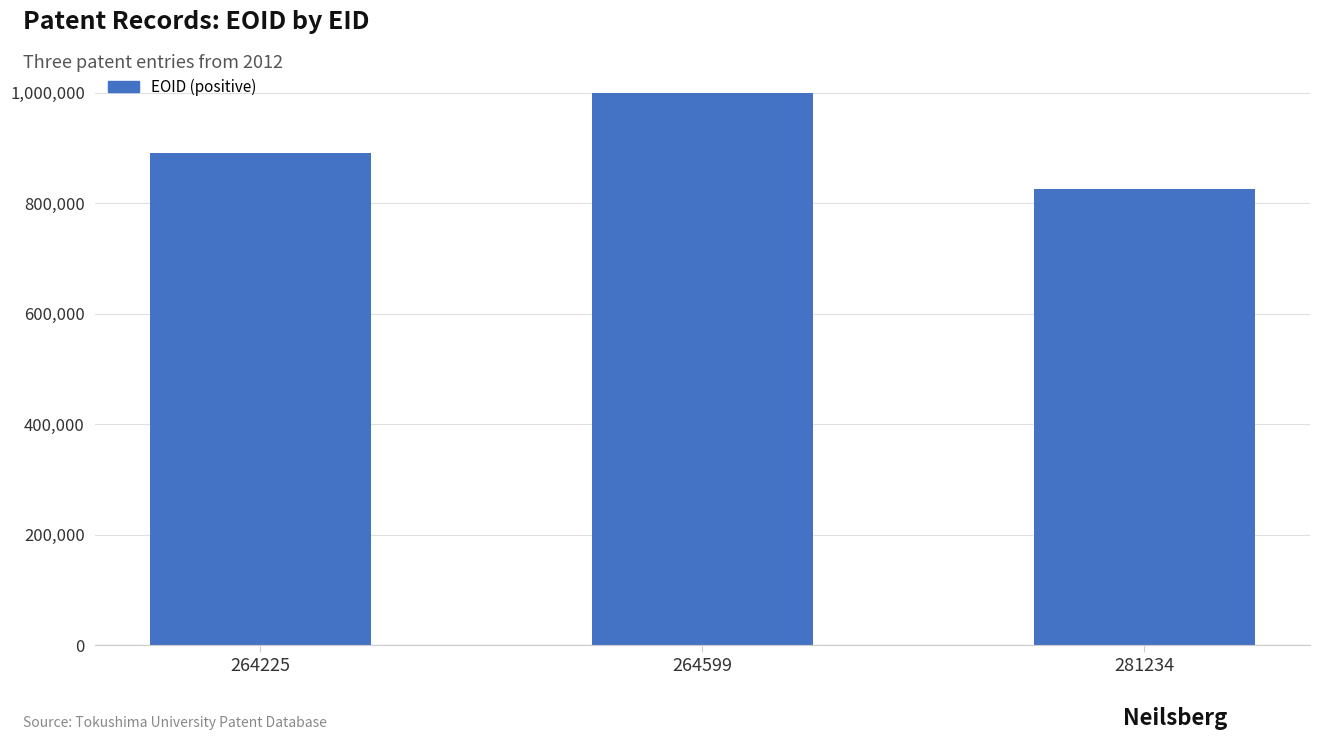

What is the value of the 1st bar from the left?

891133